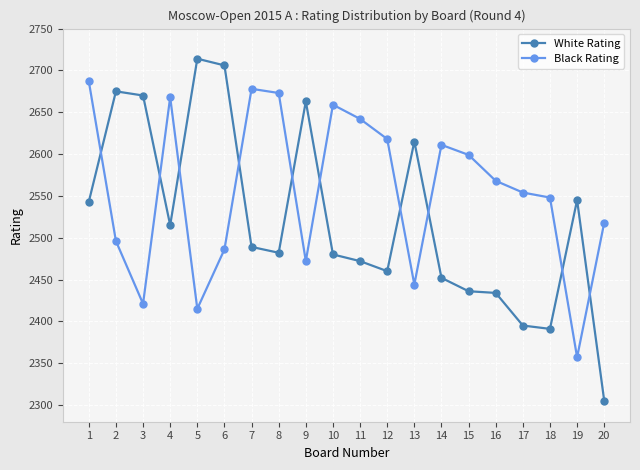

The Black Rating series shows 2421 at 3. True or false?

True